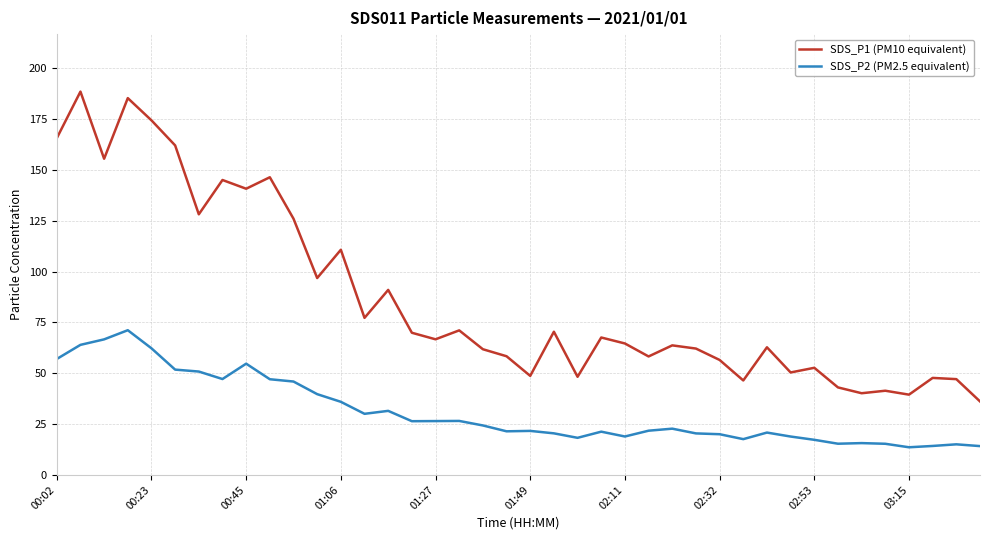

Which series has the largest range (max minus min)?

SDS_P1 (PM10 equivalent)